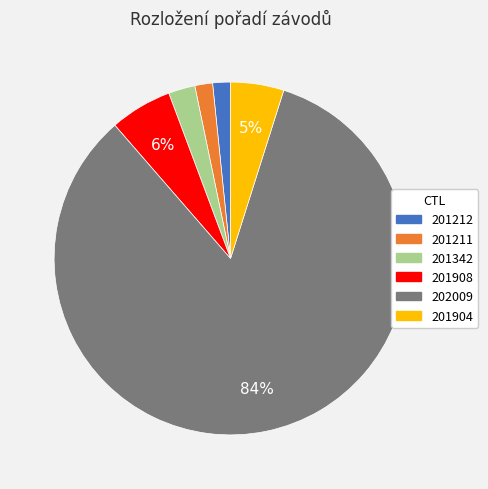

Between 202009 and 201904, which is larger?

202009